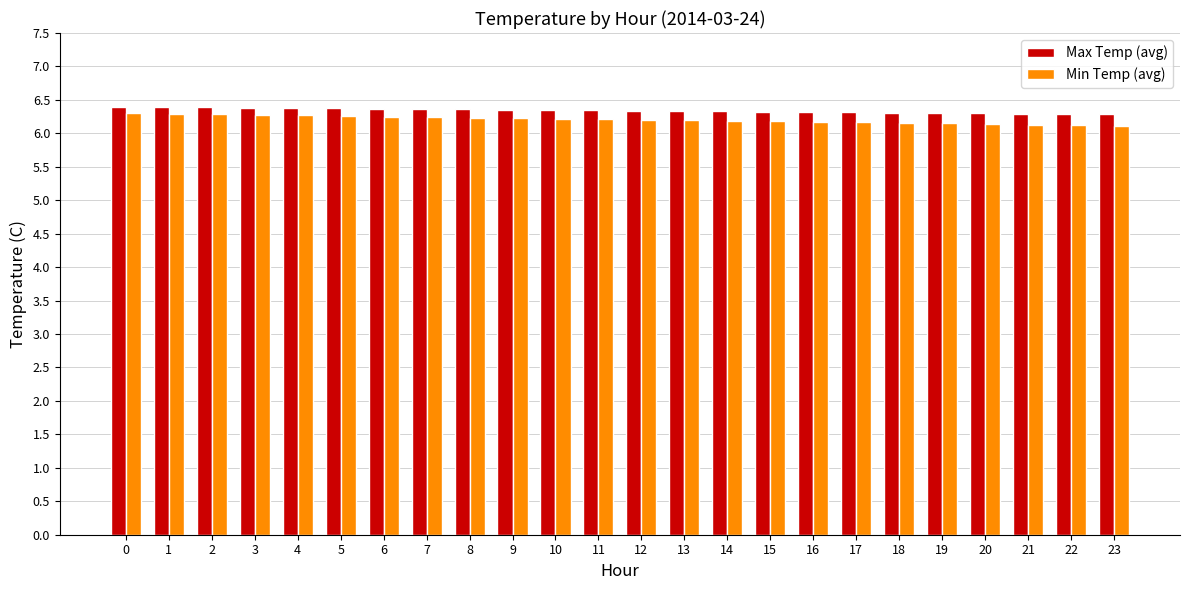

What is the highest value of the Max Temp (avg) series?

6.4